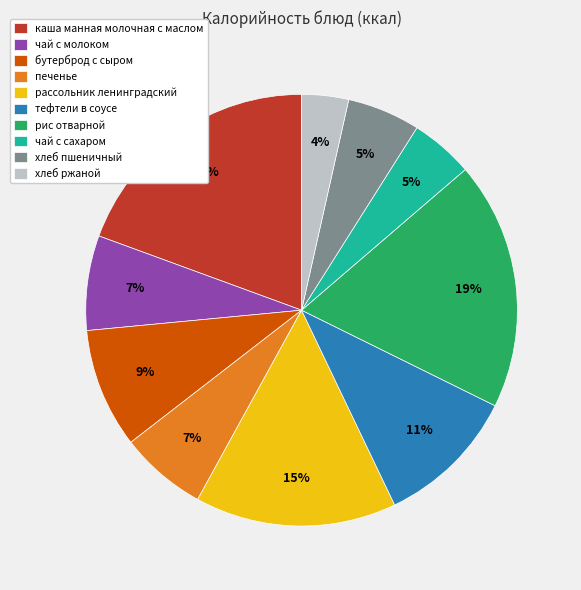

Is it true that каша манная молочная с маслом is 30% of the pie?

False